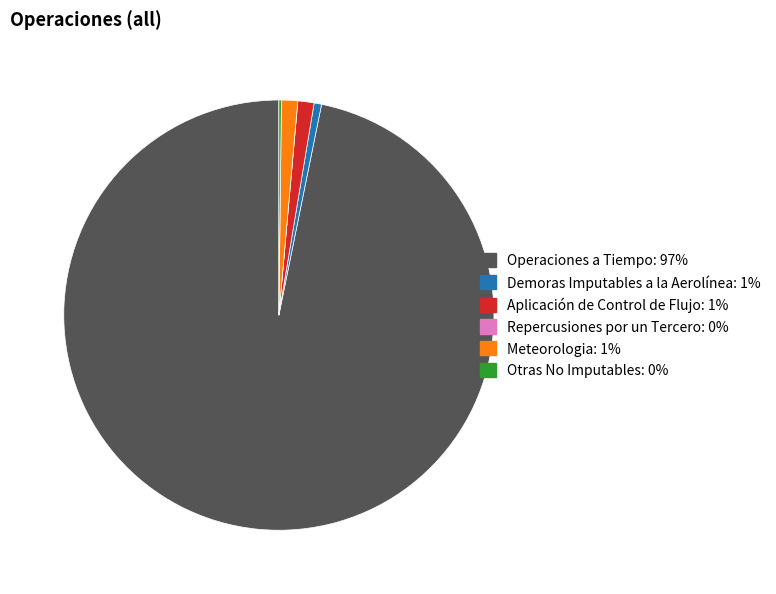

Combined, do Operaciones a Tiempo and Aplicación de Control de Flujo account for over 50%?

Yes